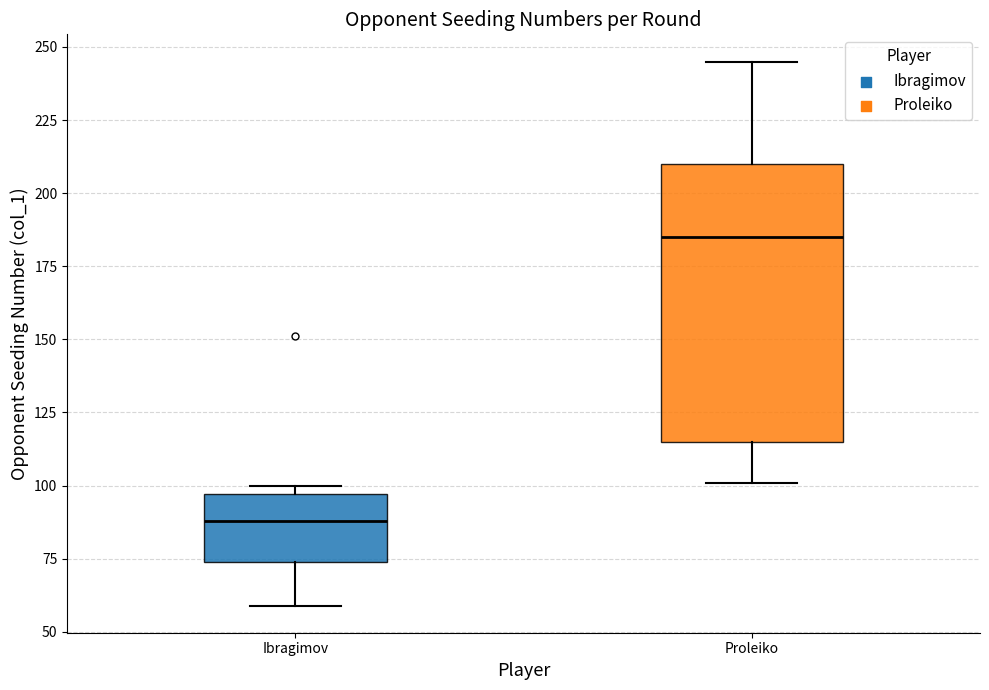

Reading left to right, read every box against the y-axis: the position of its median line, the range the box covers, and the ends of its whiskers. The values are not printed on the chart, so give them approximately, as read against the axis.

Ibragimov: median 90, box 75 to 95, whiskers 60 to 100
Proleiko: median 185, box 115 to 210, whiskers 100 to 245